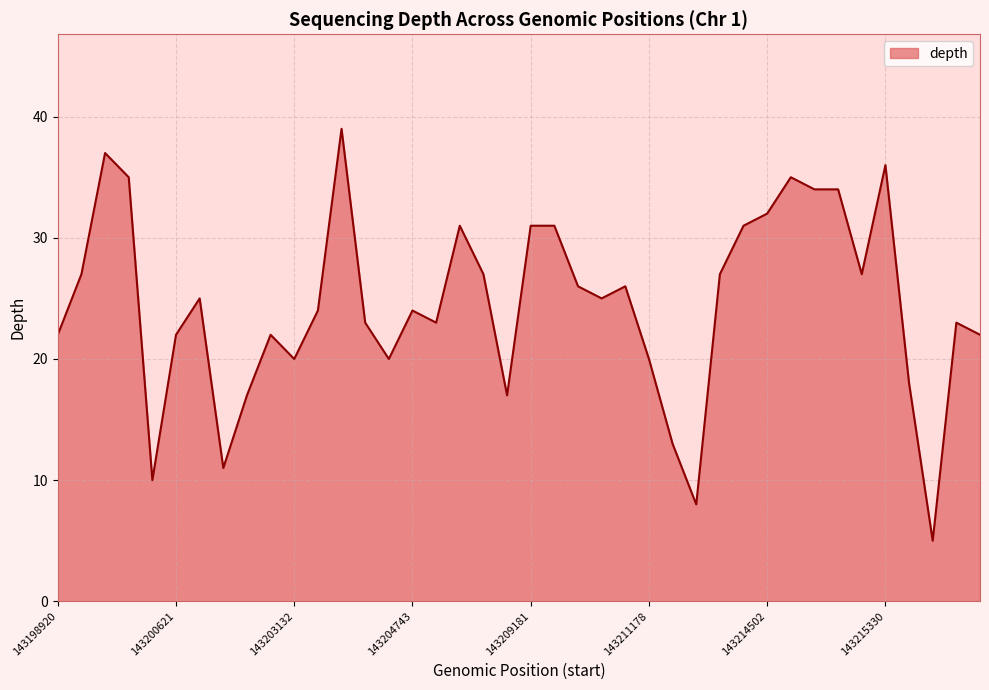

What is the difference between the second highest and minimum values?

32